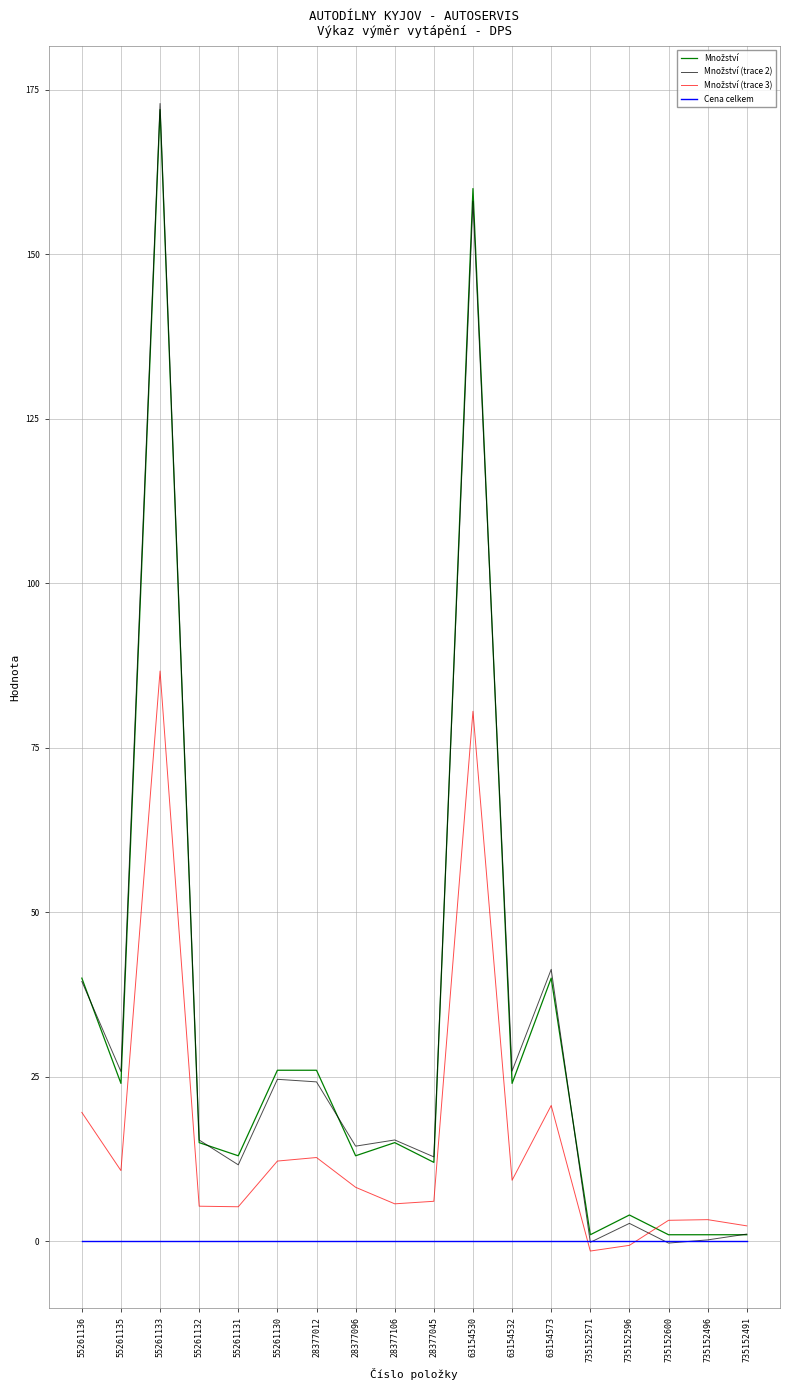

What position from the left is 63154530?

11